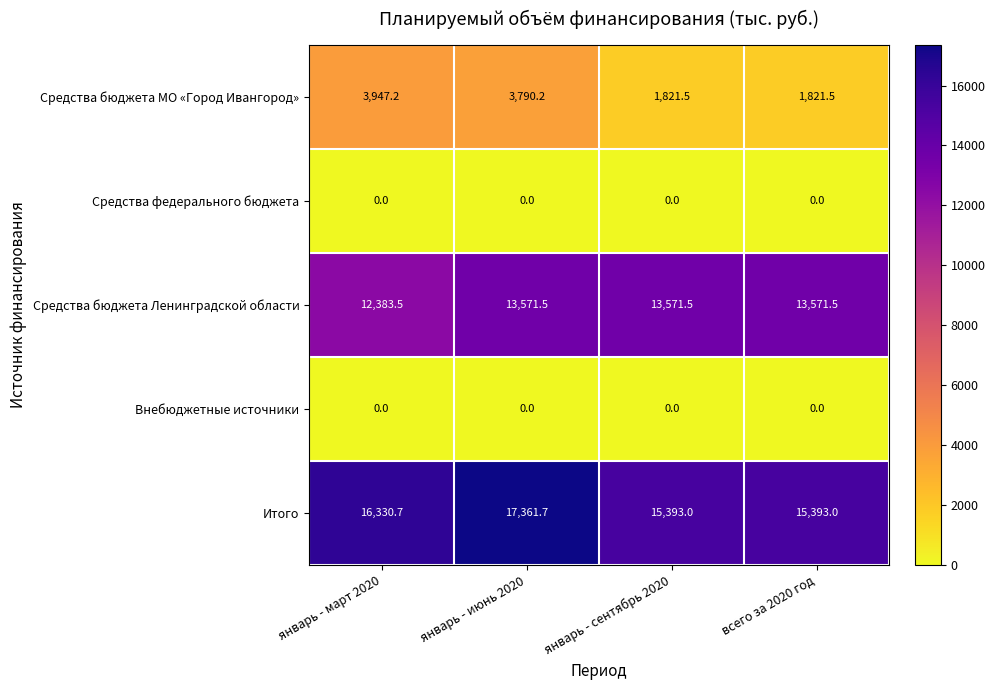

Which label corresponds to the largest value in the chart?

январь - июнь 2020